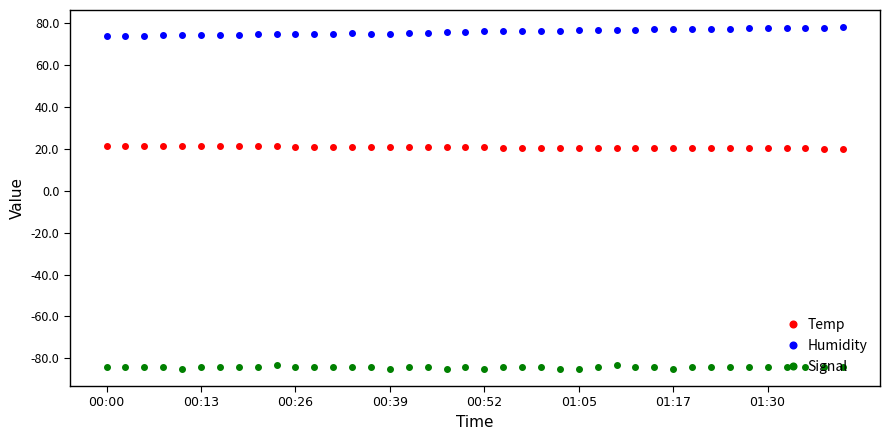

What is the value of the Humidity point at the 39th from the left?

77.6